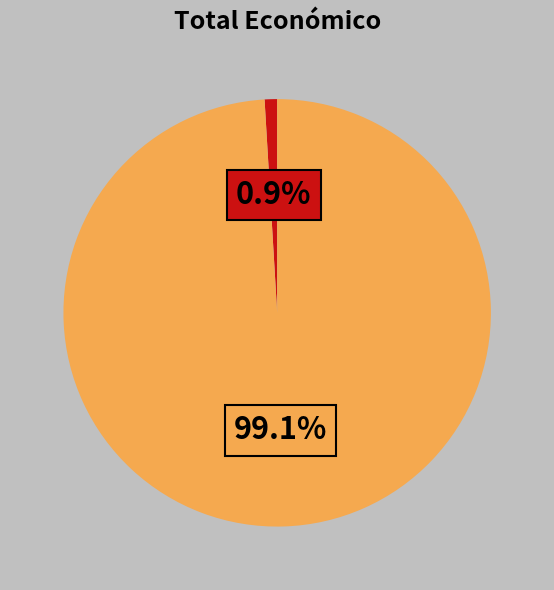

Does any single category account for the majority?

Yes